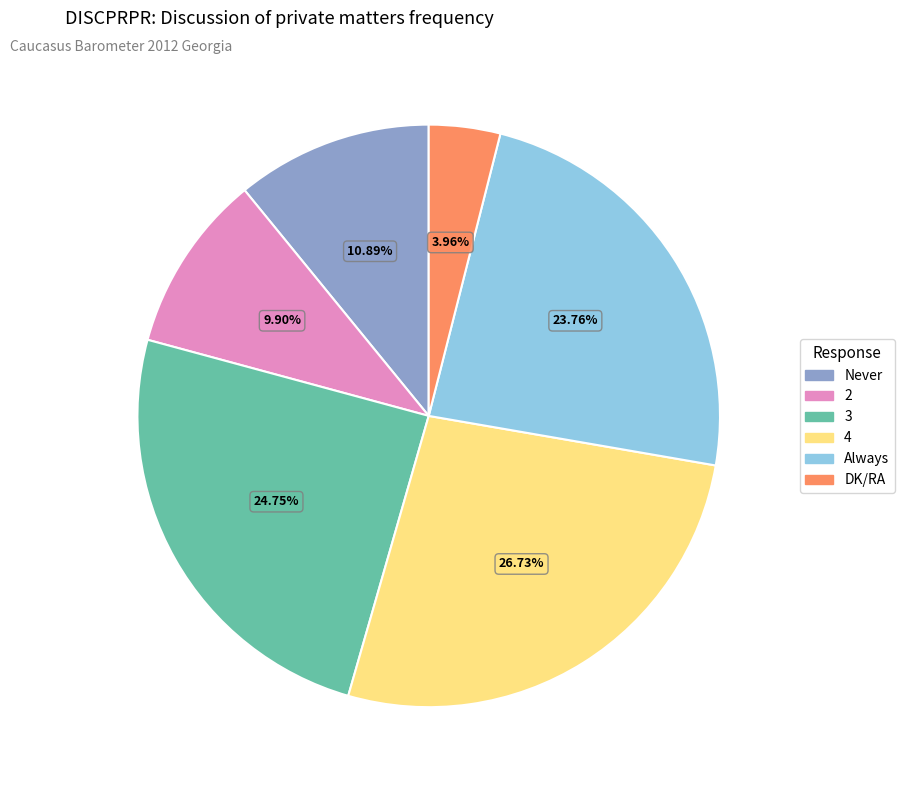

To the nearest percent, what is the combined percentage of Never and Always?

35%